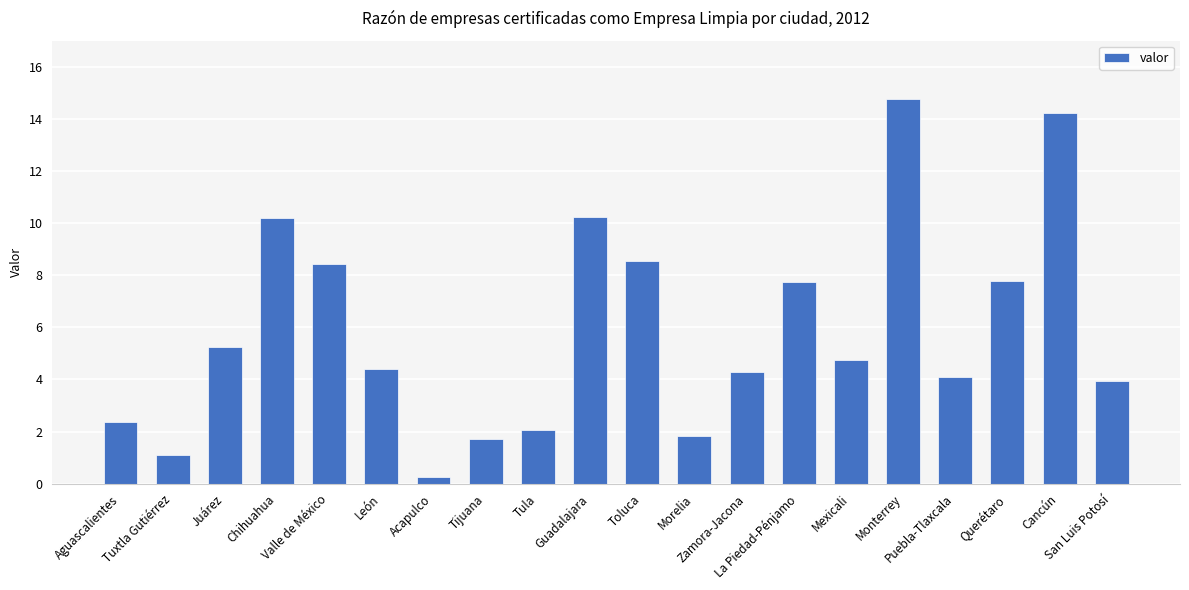

What is the label of the 9th bar from the left?

Tula